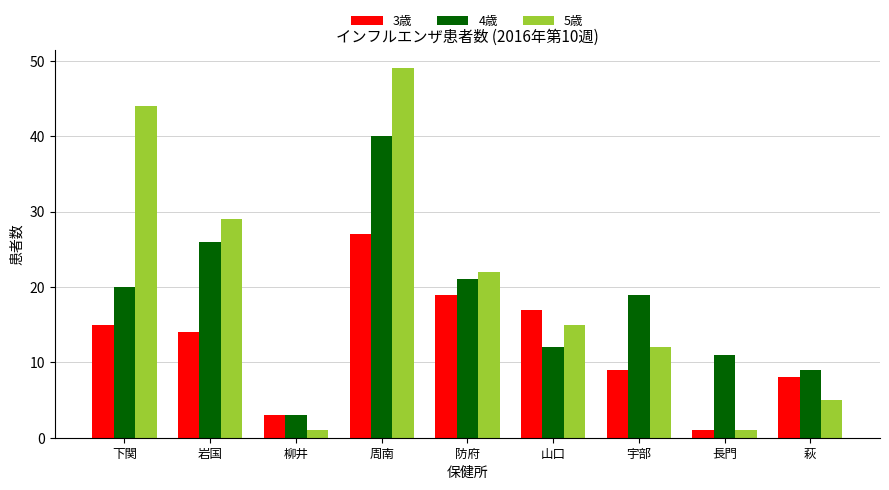

Which category has the highest value across all series?

周南